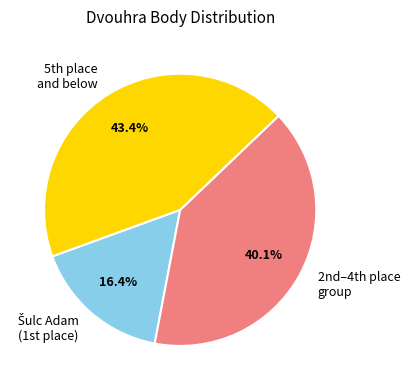

Which category has the biggest portion of the pie?

5th place and below